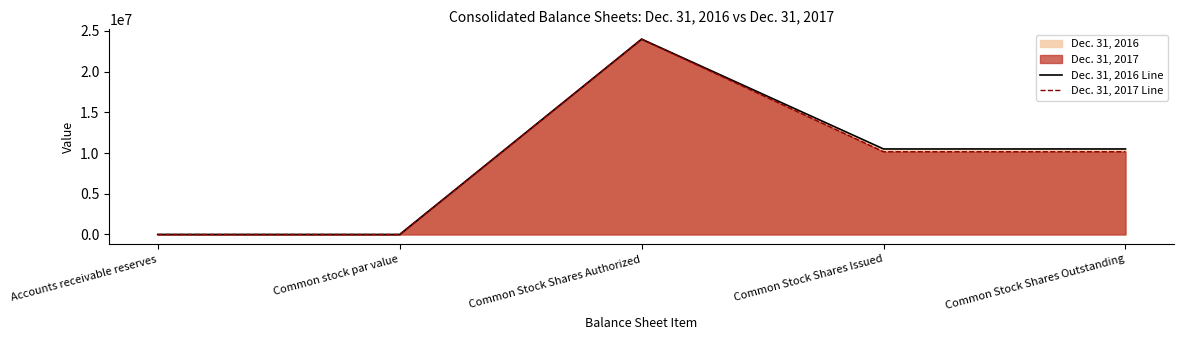

What is the total value across all series at Accounts receivable reserves?

4722